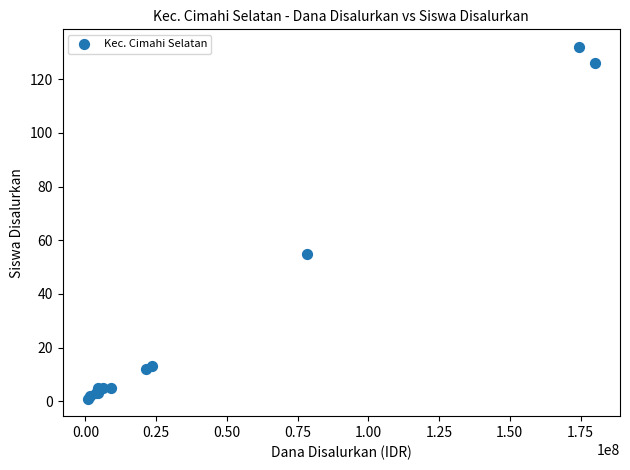

What Y value in the scatter plot is closest to 66?

55